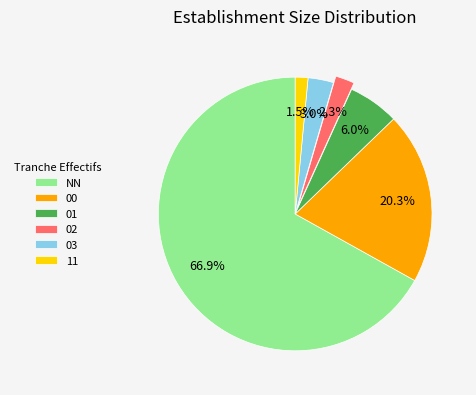

Is there a majority slice in this chart?

Yes